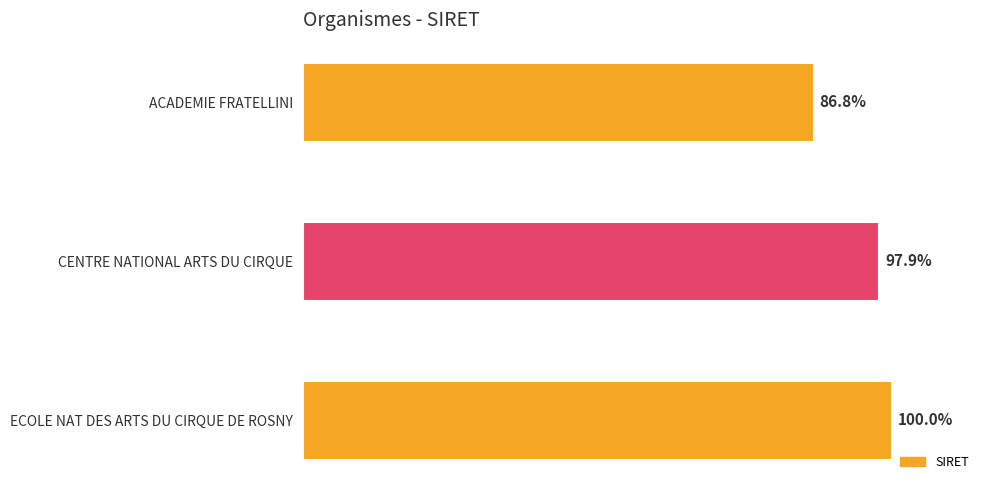

What is the sum of all values?

99250776600074